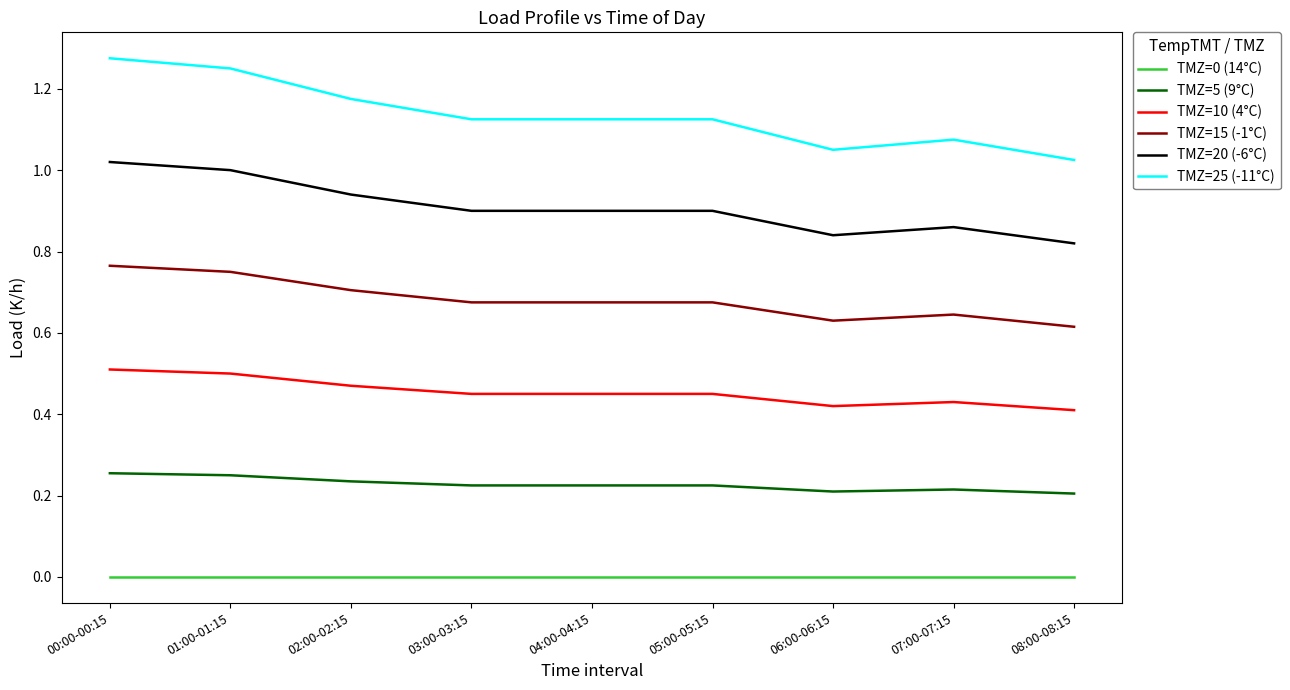

True or false: TMZ=0 (14°C) and TMZ=15 (-1°C) intersect in this chart.

False